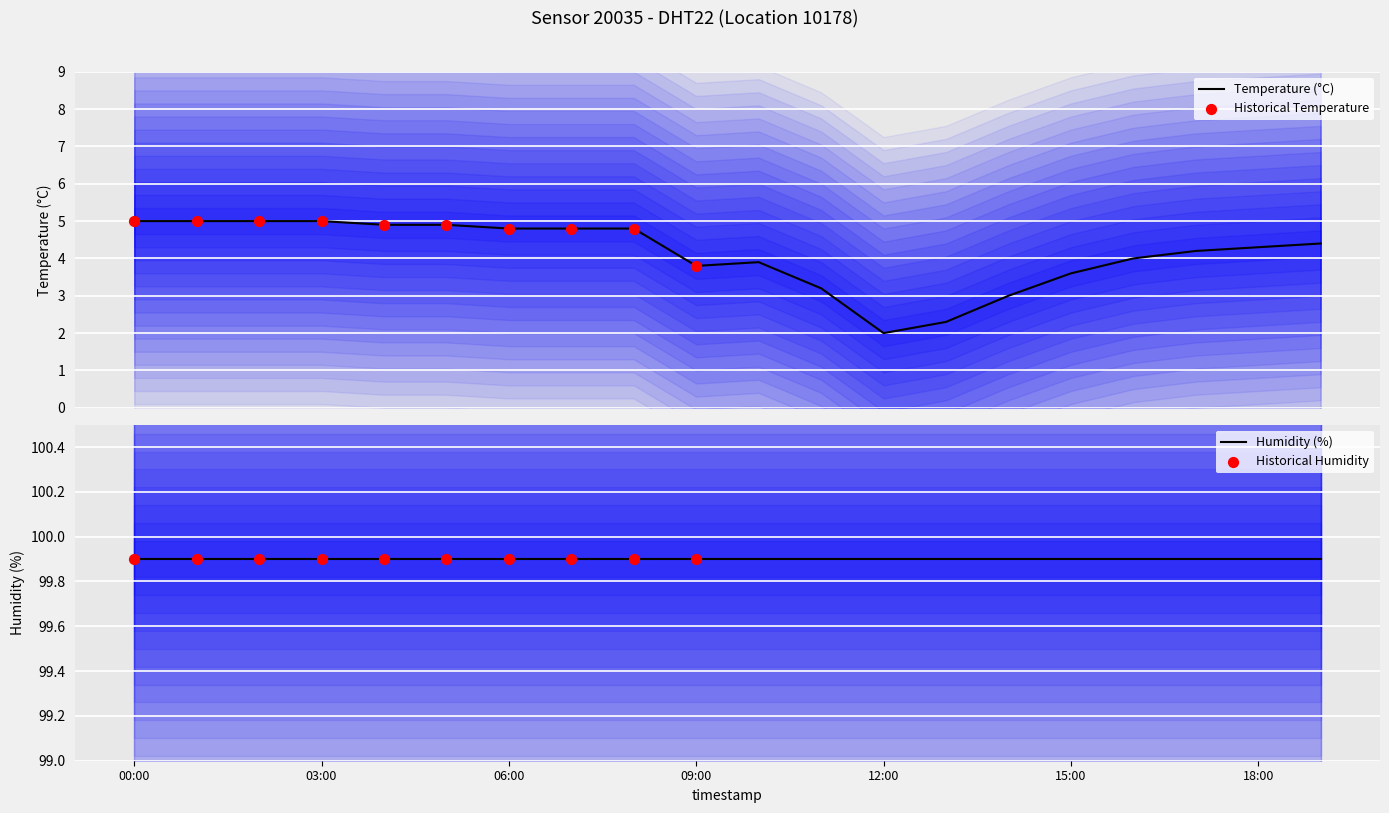

What is the ratio of the value at 00:00 to the value at 12:00?

2.5